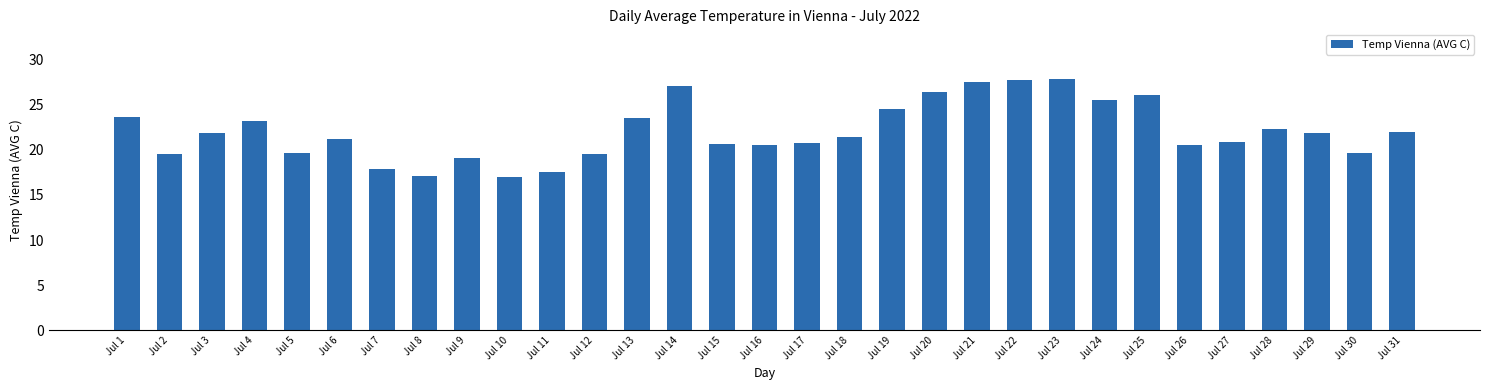

What is the difference between the values at Jul 28 and Jul 11?

4.7